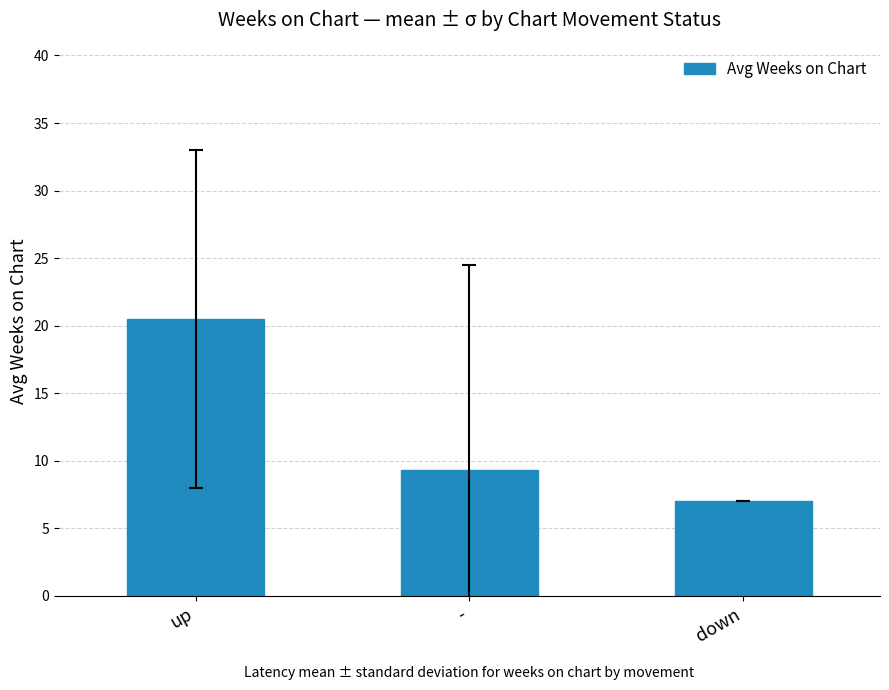

What is the label of the 3rd bar from the left?

down